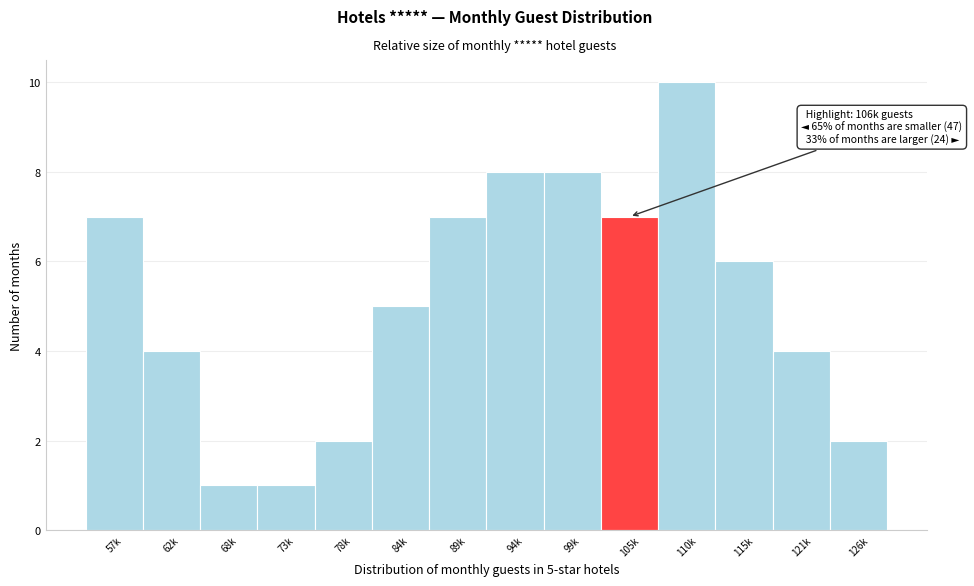

Reading left to right, what are all the values shown in this chart?

57k=7	62k=4	68k=1	73k=1	78k=2	84k=5	89k=7	94k=8	99k=8	105k=7	110k=10	115k=6	121k=4	126k=2